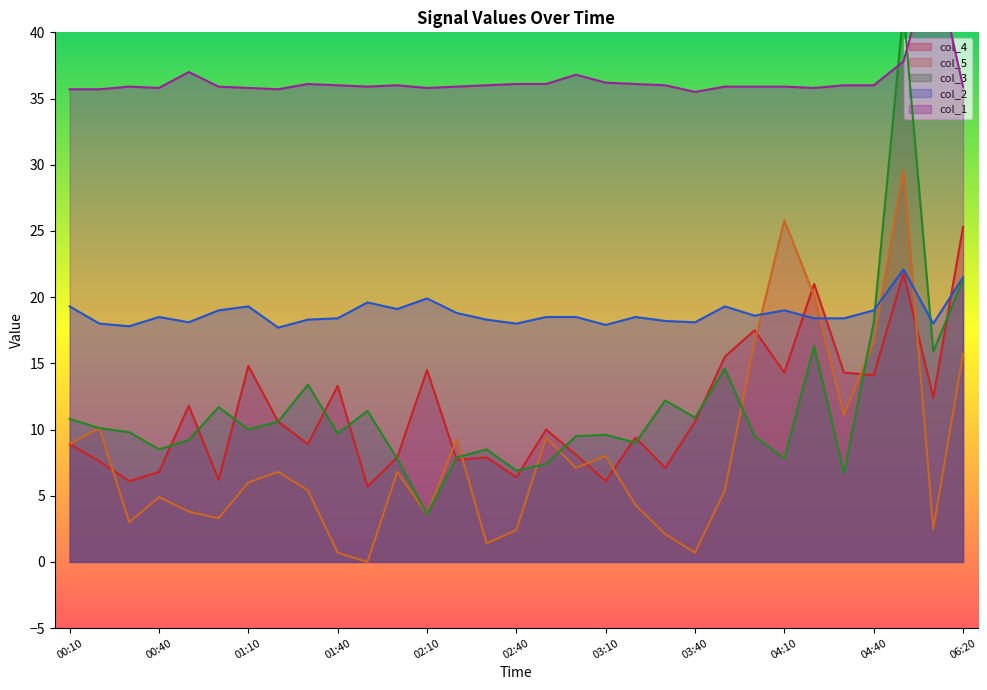

Rank the series by their maximum value, from lowest to highest.

col_2, col_4, col_5, col_3, col_1